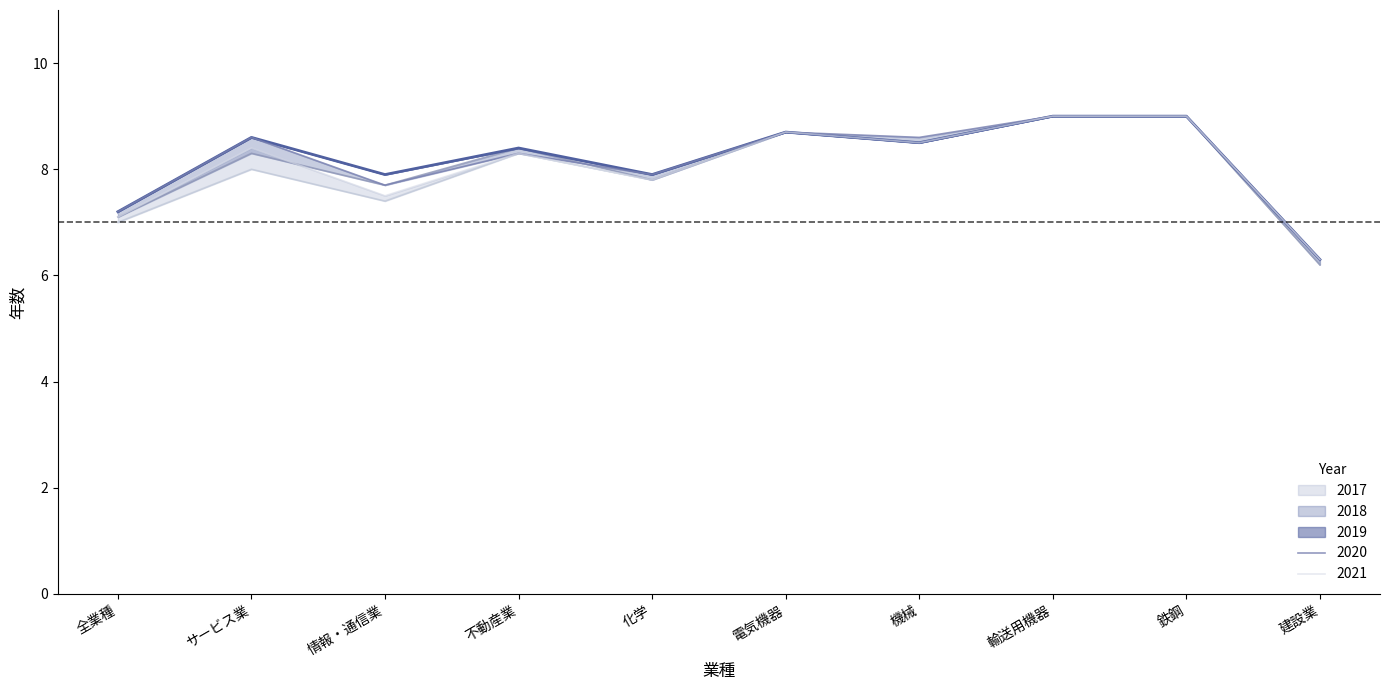

The 2021 series shows 11.4 at 化学. True or false?

False